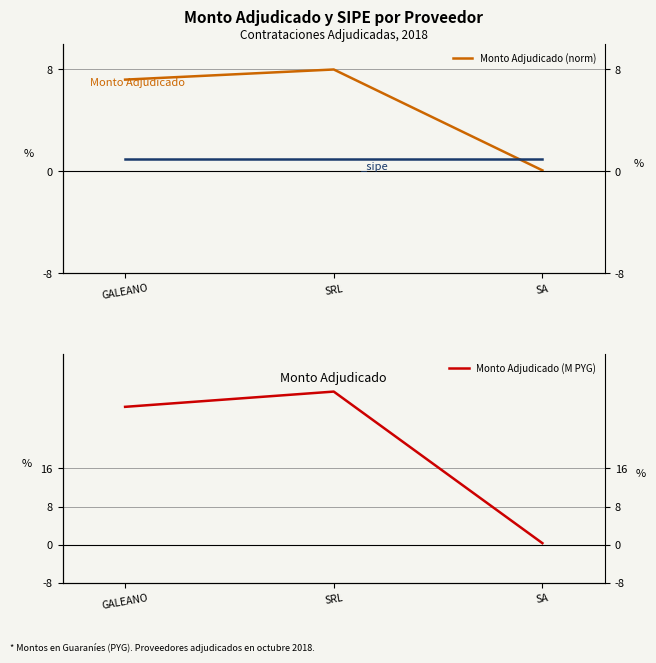

Read the Monto Adjudicado (M PYG) value at GALEANO.

28.9